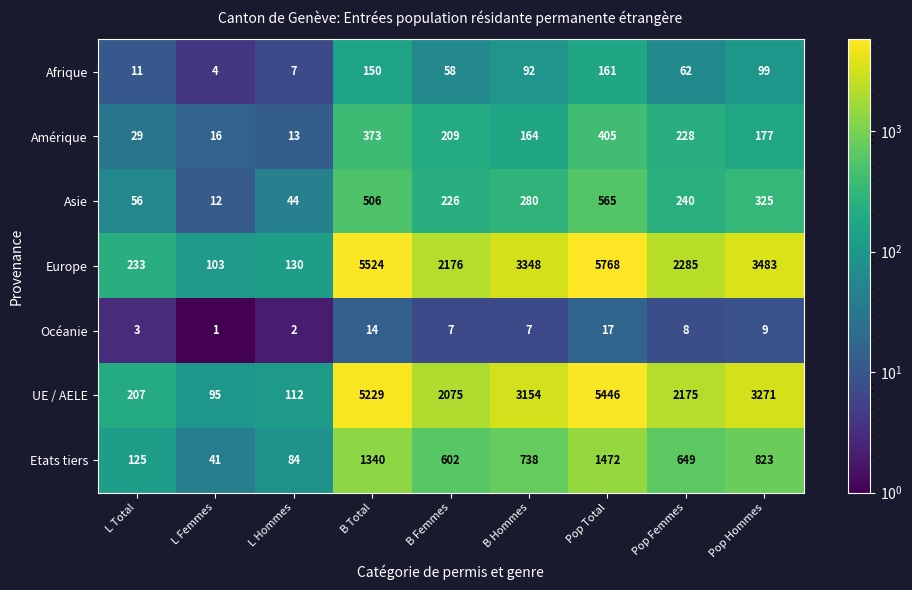

The value of Océanie at L Hommes is 3. True or false?

False